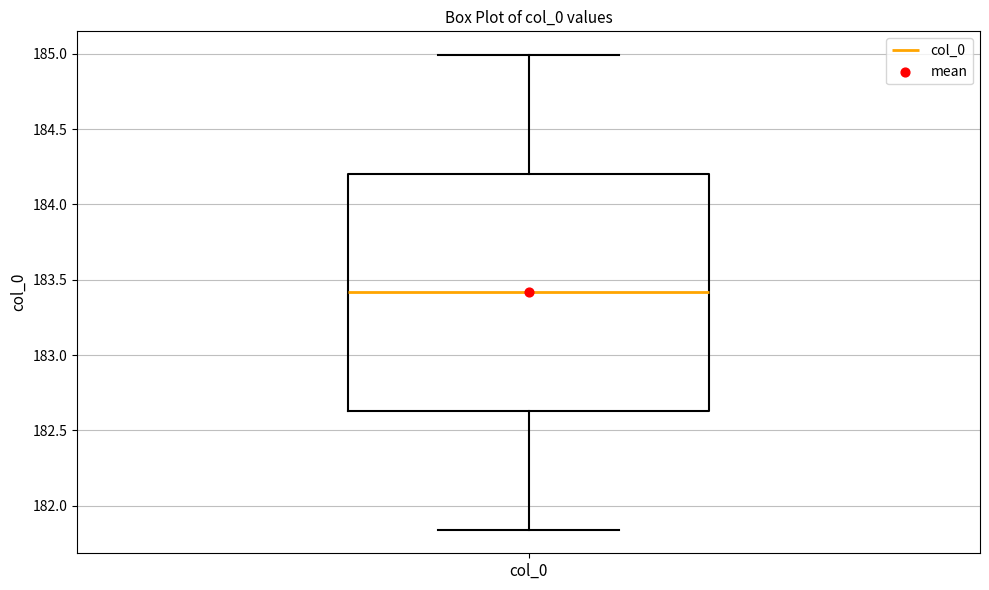

Transcribe this box plot: give where the median line is, the range the box spans, and where the two whiskers end, as read against the y-axis. The values are not printed on the chart, so give them approximately, as read against the axis.

median 183.40, box 182.65 to 184.20, whiskers 181.85 to 185.00